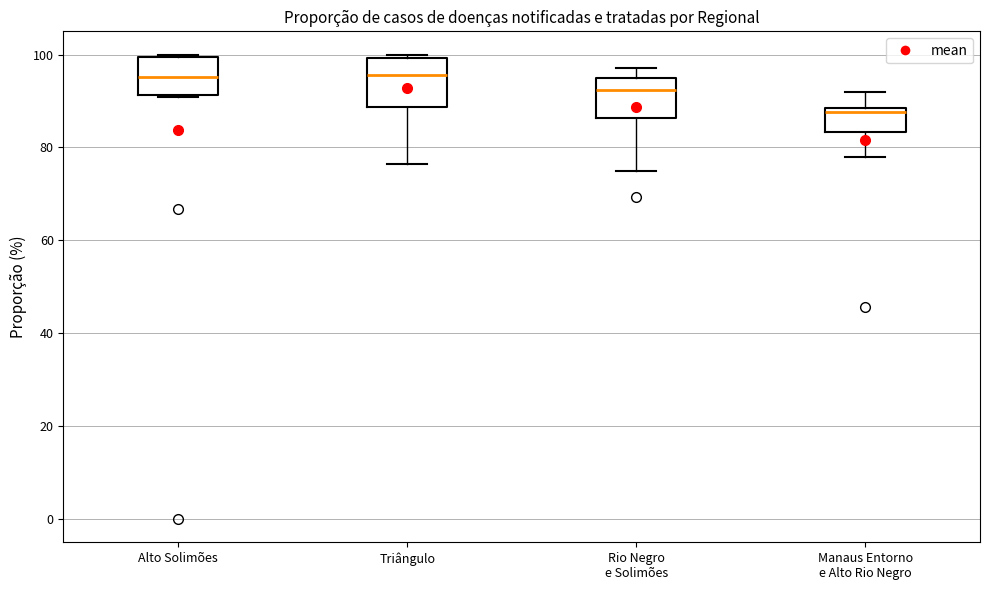

Where does the median line of the box for Alto Solimões sit on the y-axis? The values are not printed on the chart, so give them approximately, as read against the axis.

96